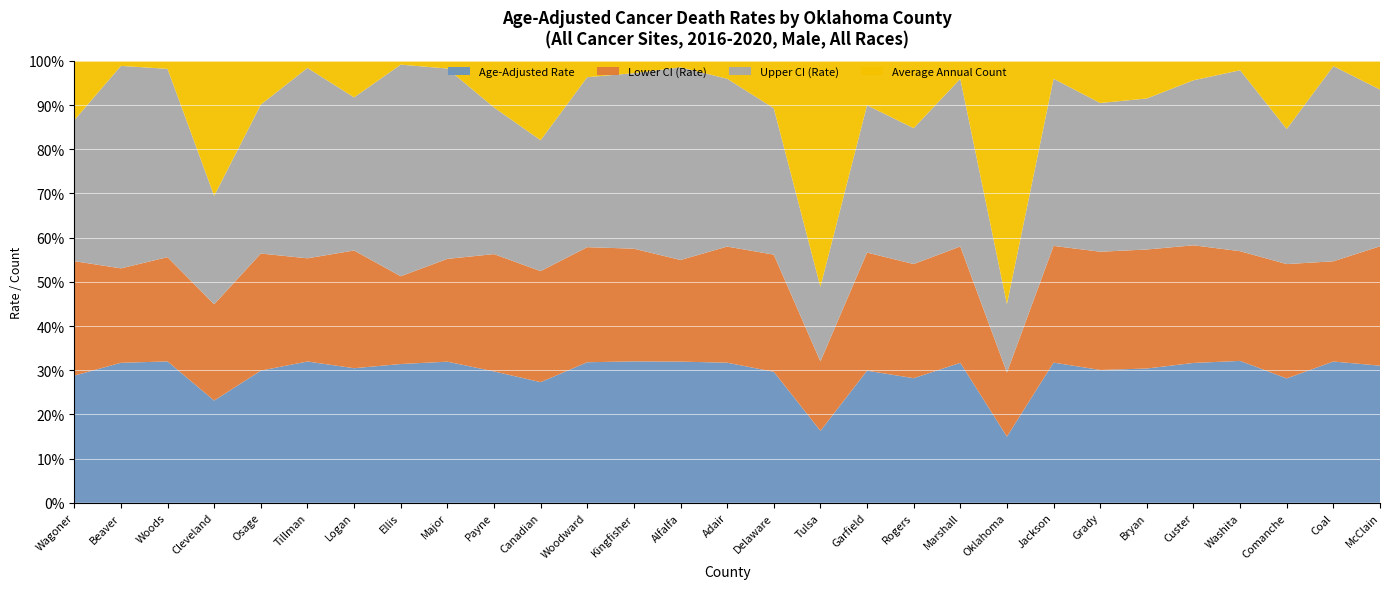

Reading right to left, what are all the values shown in this chart?

Age-Adjusted Rate: 215.1	214.2	213.6	211.7	208.5	206.9	204.7	203.5	202.8	202.6	199.9	199.2	199.0	196.4	195.8	195.3	194.6	189.4	188.5	183.4	183.4	182.9	180.6	179.8	178.2	177.2	176.5	166.5	165.0
Lower CI (Rate): 187.3	152.0	196.3	163.7	175.4	183.4	182.3	169.4	196.2	168.5	183.1	178.1	191.9	175.6	162.3	140.6	155.1	155.1	173.4	163.8	133.6	115.7	158.0	131.3	157.9	166.9	130.2	112.3	148.5
Upper CI (Rate): 245.9	295.9	232.0	270.0	246.0	232.7	229.2	242.6	209.6	242.7	218.0	222.1	206.3	219.5	234.6	266.5	241.5	229.1	204.5	204.8	247.4	278.9	205.5	242.3	200.8	188.0	235.1	240.8	182.9
Average Annual Count: 45.0	8.0	117.0	14.0	29.0	58.0	65.0	26.0	745.0	26.0	108.0	67.0	625.0	71.0	25.0	9.0	17.0	22.0	124.0	65.0	10.0	5.0	49.0	9.0	59.0	234.0	10.0	6.0	77.0